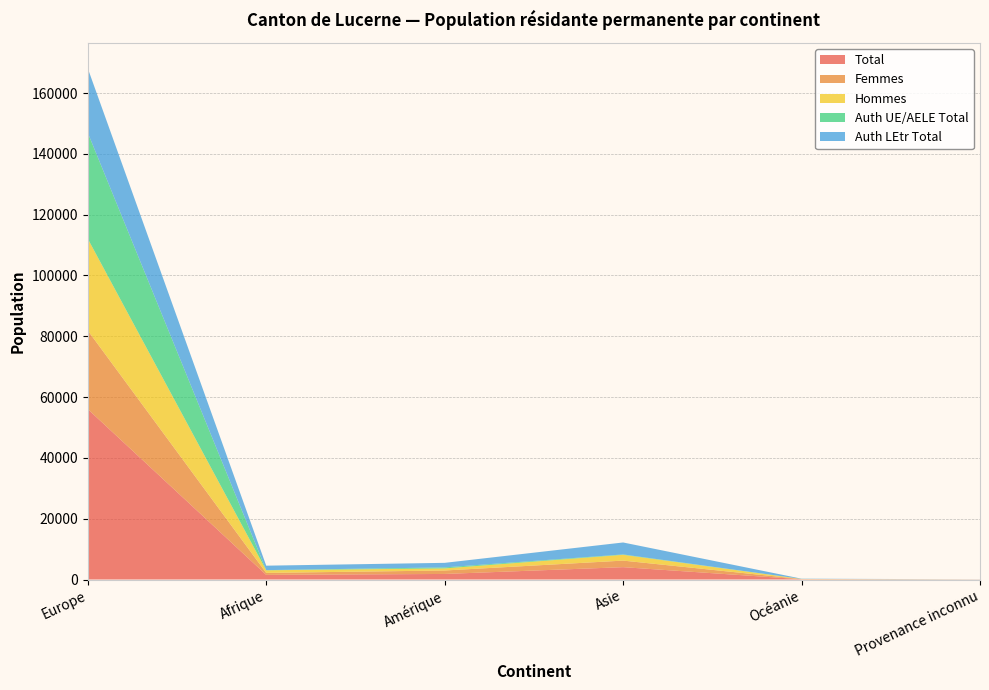

Reading left to right, list all the values displayed in this chart.

Total: Europe=56039	Afrique=1517	Amérique=1827	Asie=4060	Océanie=89	Provenance inconnu=24
Femmes: Europe=25853	Afrique=657	Amérique=1140	Asie=2158	Océanie=43	Provenance inconnu=8
Hommes: Europe=30186	Afrique=860	Amérique=687	Asie=1902	Océanie=46	Provenance inconnu=16
Auth UE/AELE Total: Europe=34854	Afrique=55	Amérique=332	Asie=125	Océanie=12	Provenance inconnu=1
Auth LEtr Total: Europe=21185	Afrique=1462	Amérique=1495	Asie=3935	Océanie=77	Provenance inconnu=23